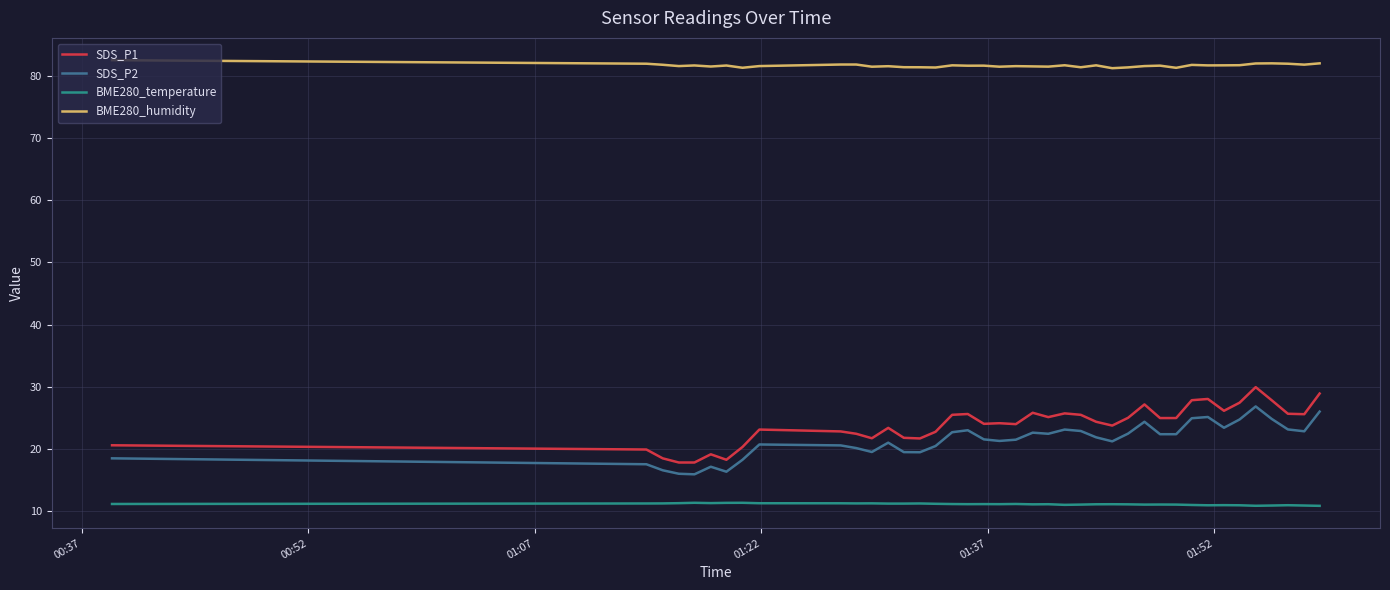

True or false: BME280_temperature and SDS_P2 intersect in this chart.

False